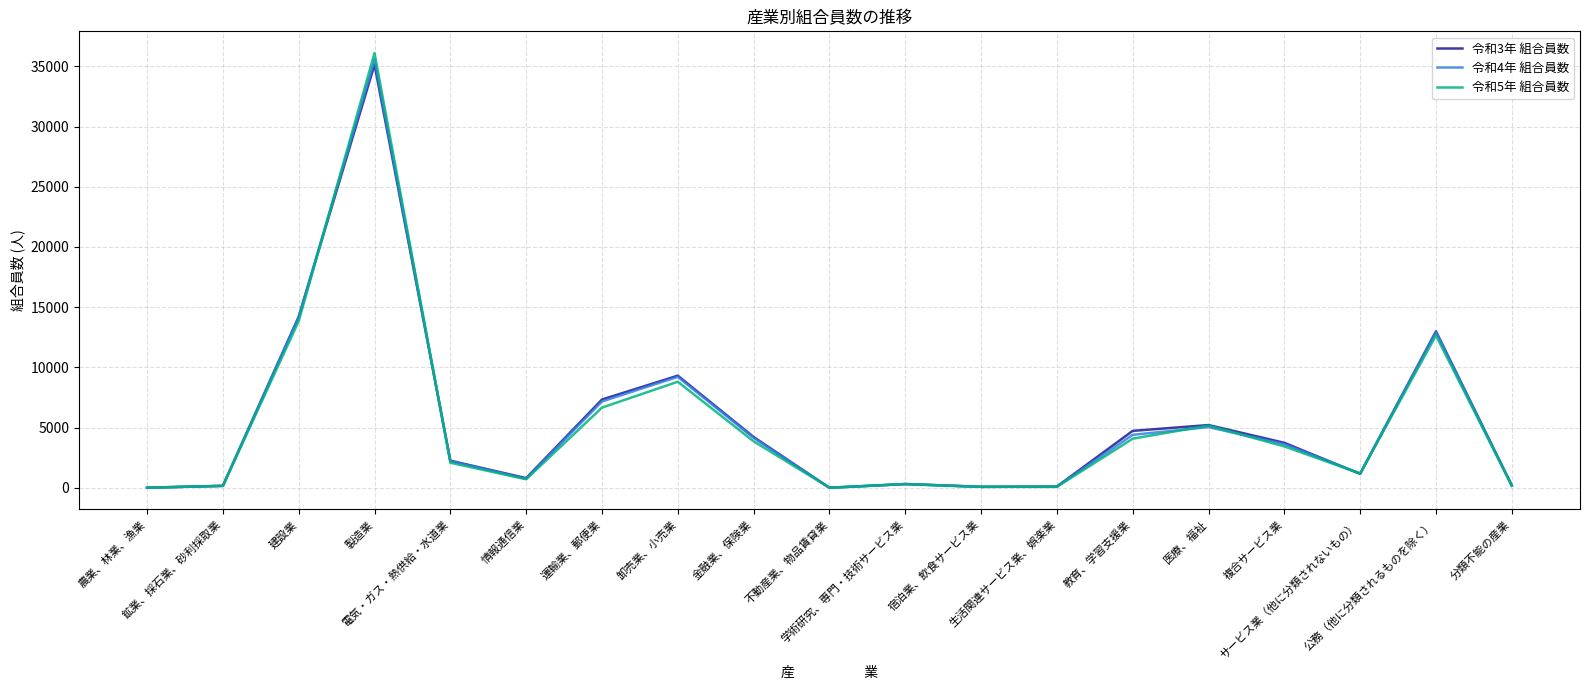

Which series has the largest range (max minus min)?

令和5年 組合員数